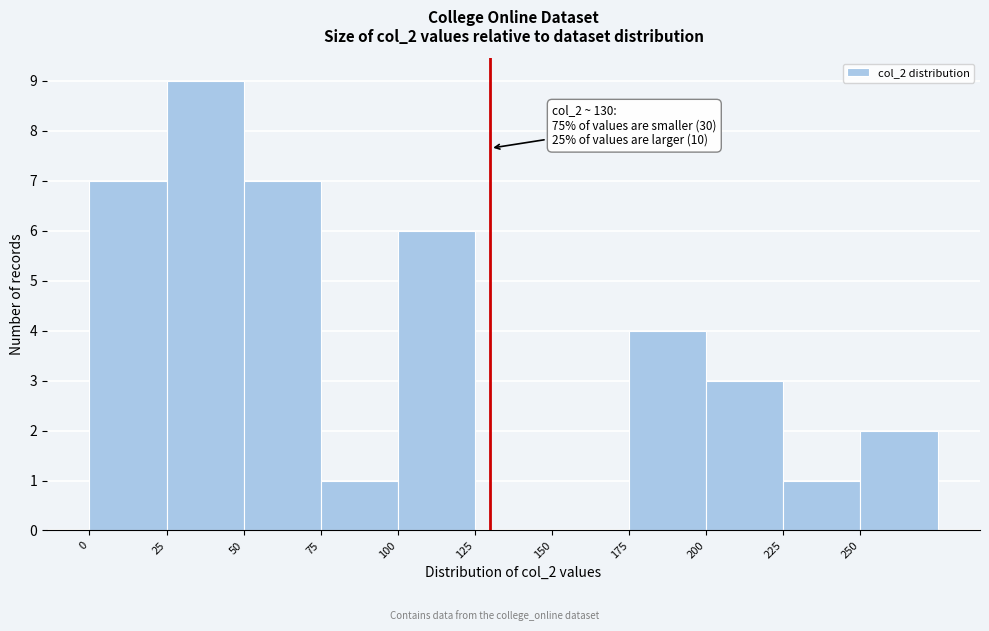

Which range on the x-axis has the tallest bar?

25 to 50